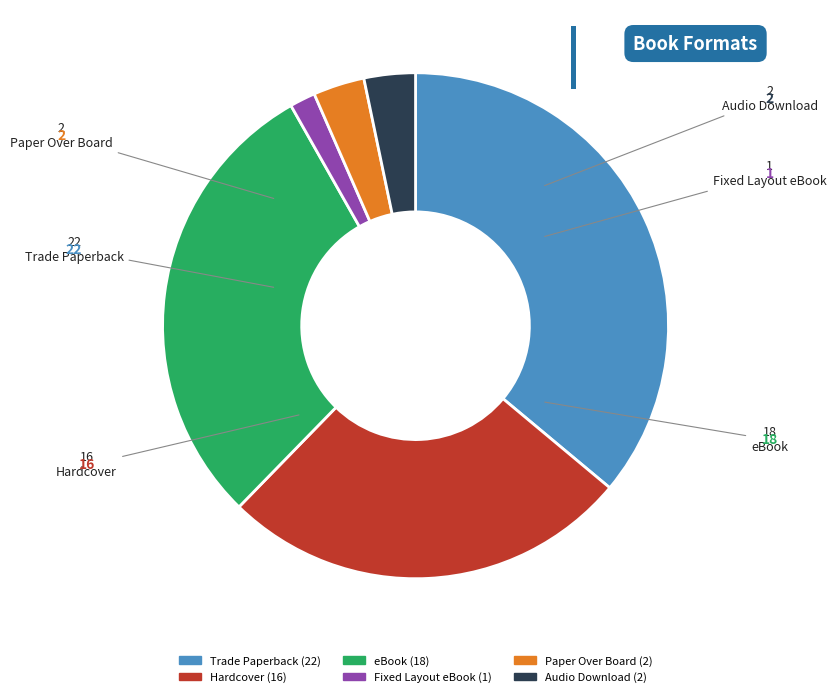

True or false: eBook accounts for 18% of the total.

False